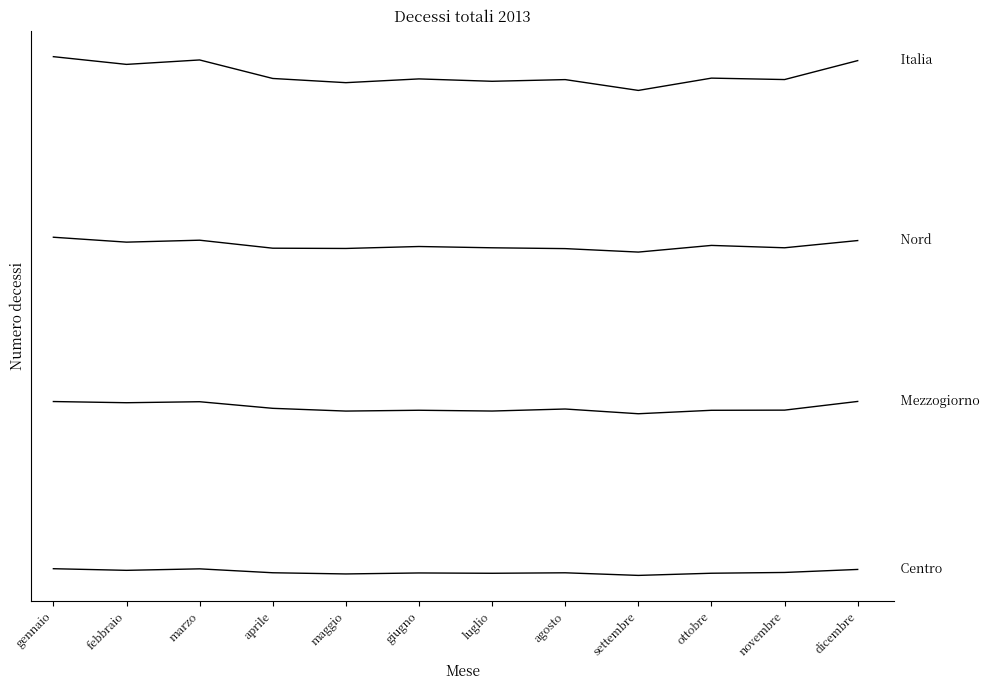

Does the chart display data point markers on the line(s)?

No